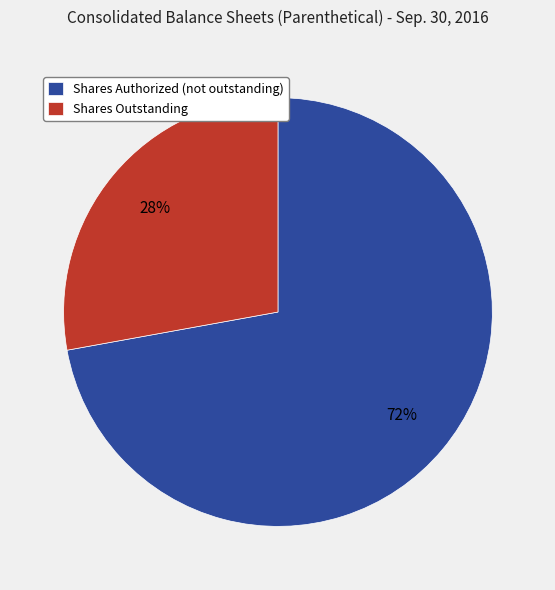

Do Shares Authorized (not outstanding) and Shares Outstanding together represent more than half of the pie?

Yes